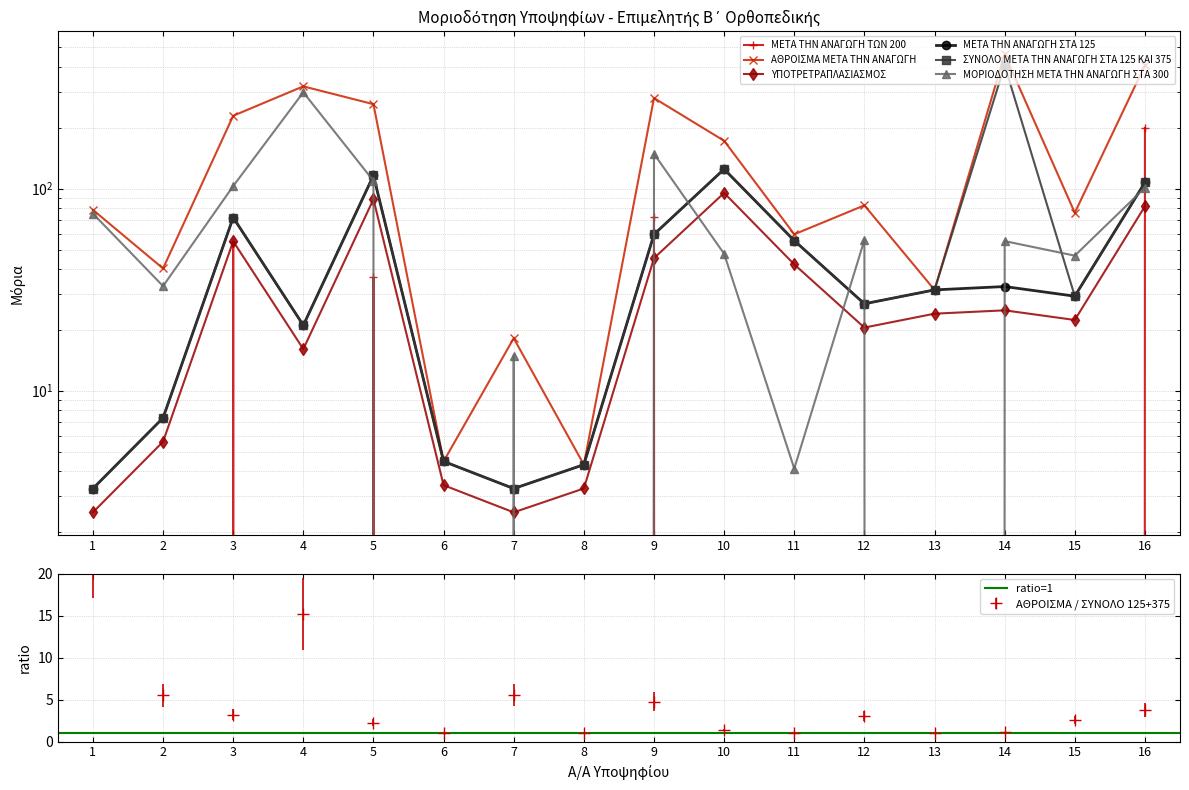

Where is the first local minimum for ΜΟΡΙΟΔΟΤΗΣΗ ΜΕΤΑ ΤΗΝ ΑΝΑΓΩΓΗ ΣΤΑ 300?

2